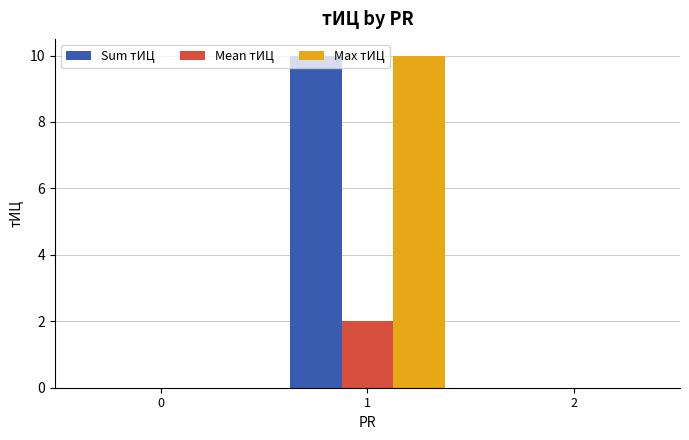

What is the highest value of the Sum тИЦ series?

10